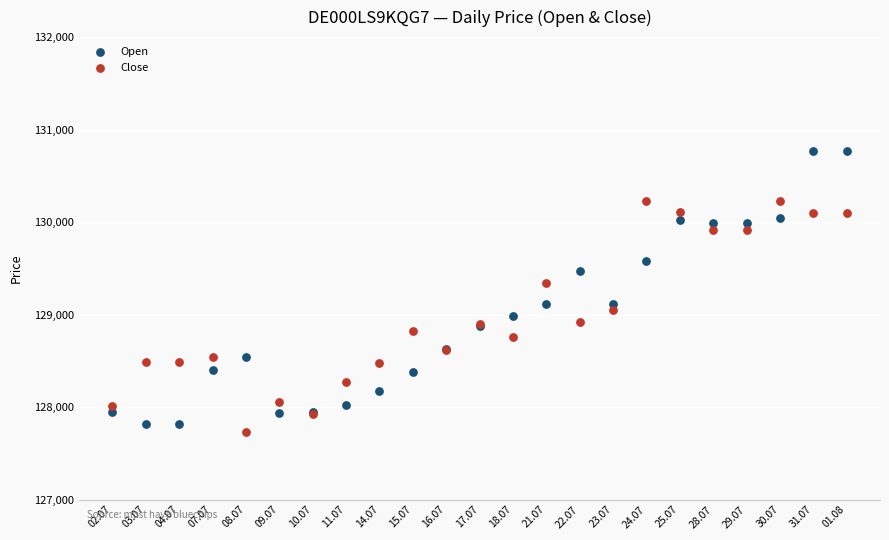

Which series has the largest Y range (max minus min)?

Open